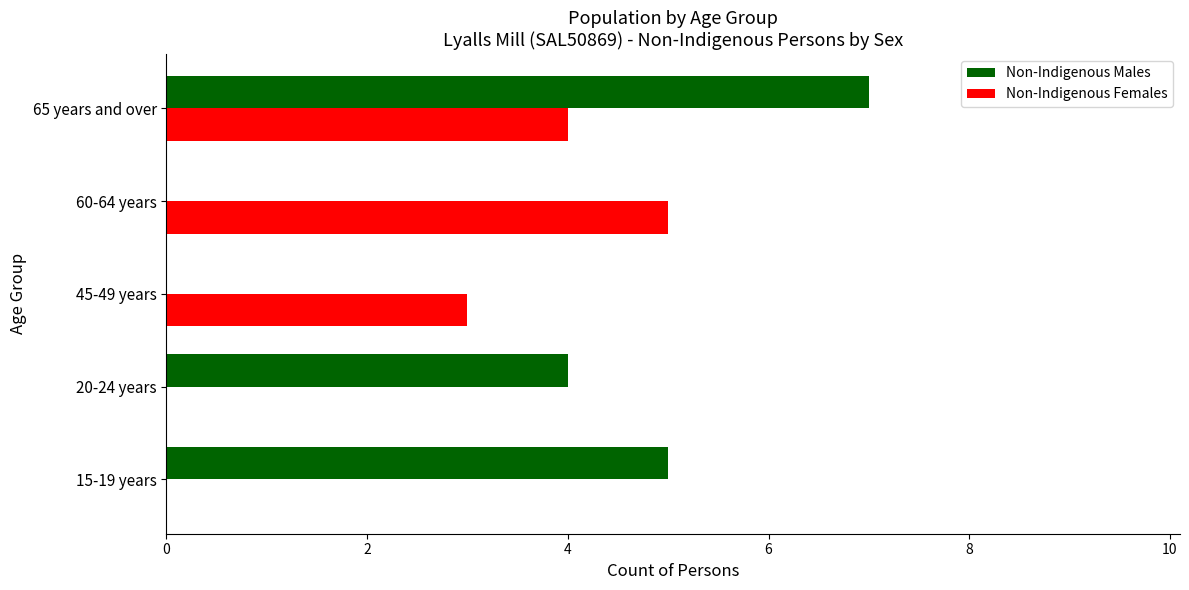

What is the total value across all series at 20-24 years?

4